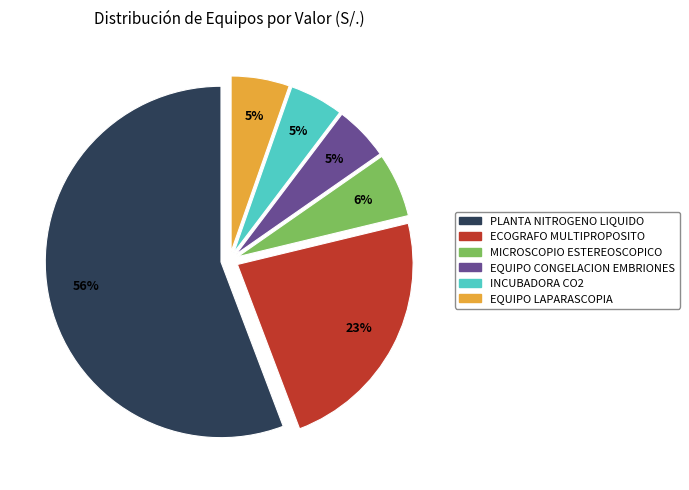

Is it true that INCUBADORA CO2 is 11% of the pie?

False